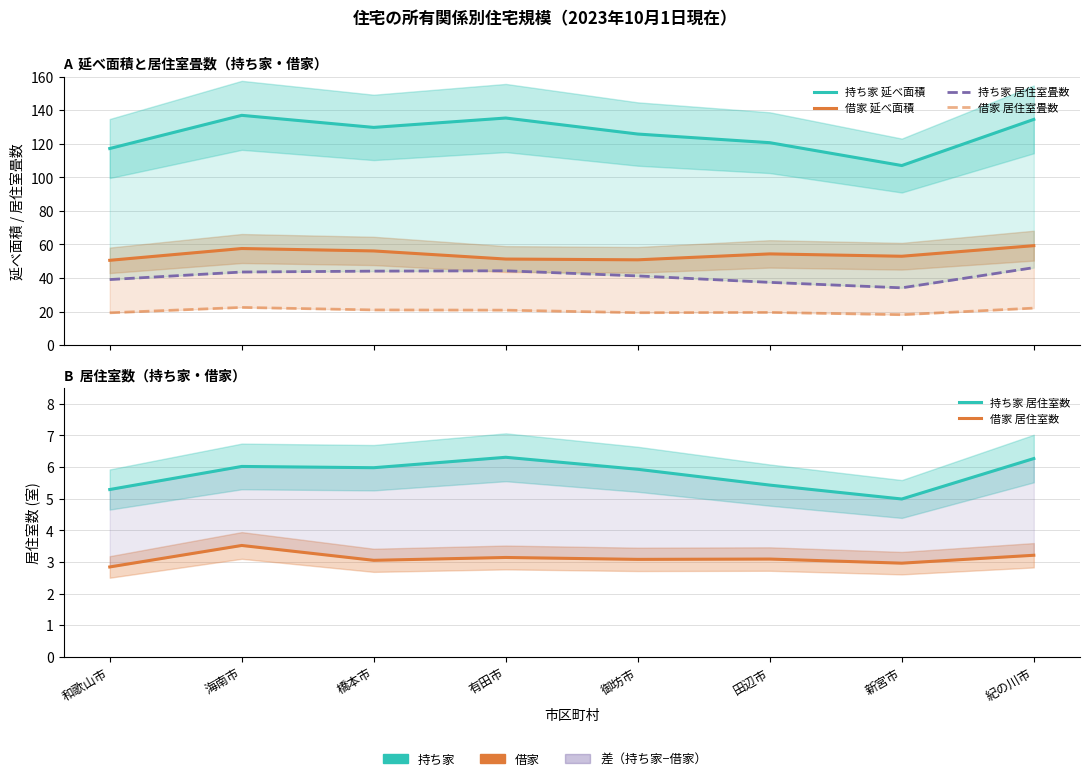

Does the chart display data point markers on the line(s)?

No